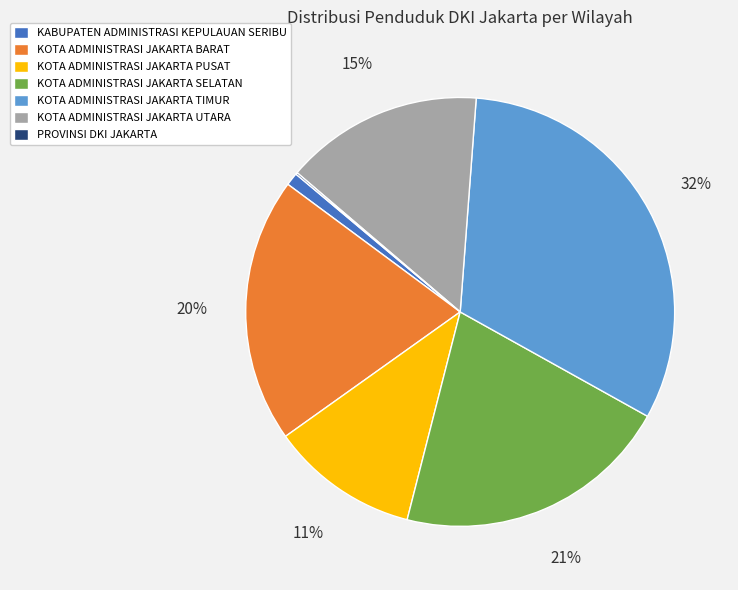

To the nearest percent, what is the difference between the KOTA ADMINISTRASI JAKARTA TIMUR and KOTA ADMINISTRASI JAKARTA PUSAT slice percentages?

21%